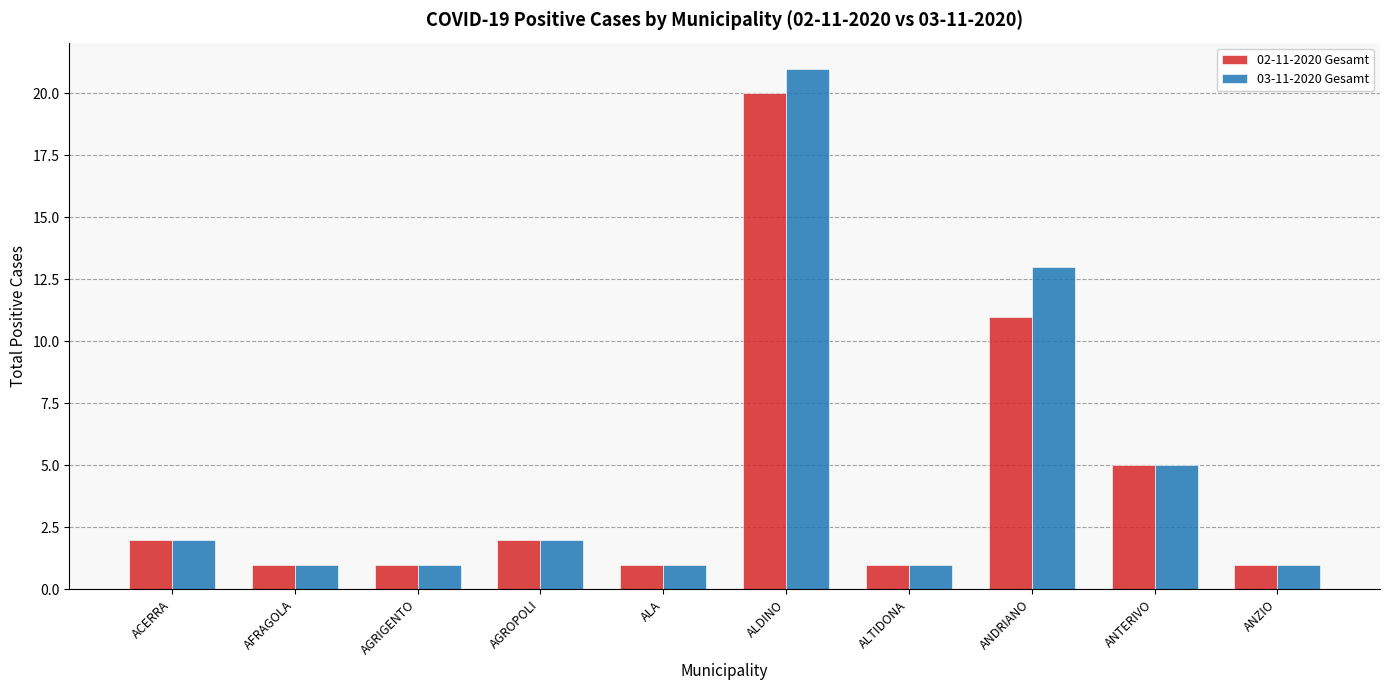

Is it true that 02-11-2020 Gesamt equals 1 at AGROPOLI?

False